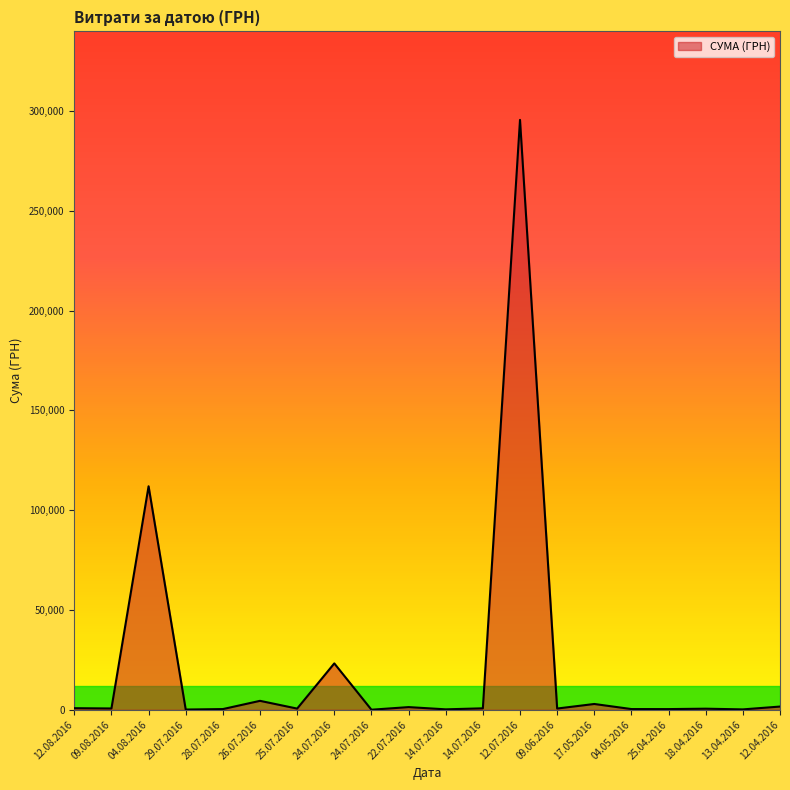

Does the chart display data point markers on the line(s)?

No